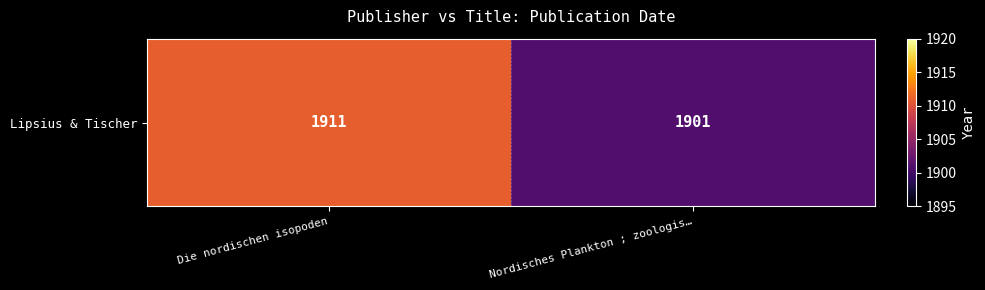

The chart shows a value of 1901 at Nordisches Plankton ; zoologis…. True or false?

True